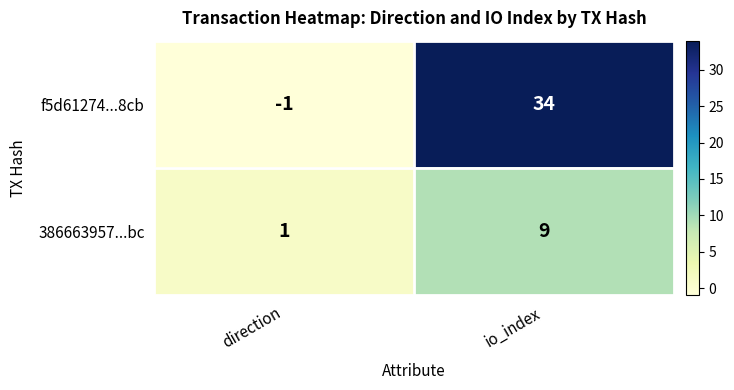

Which series has the largest total across all categories?

f5d61274...8cb